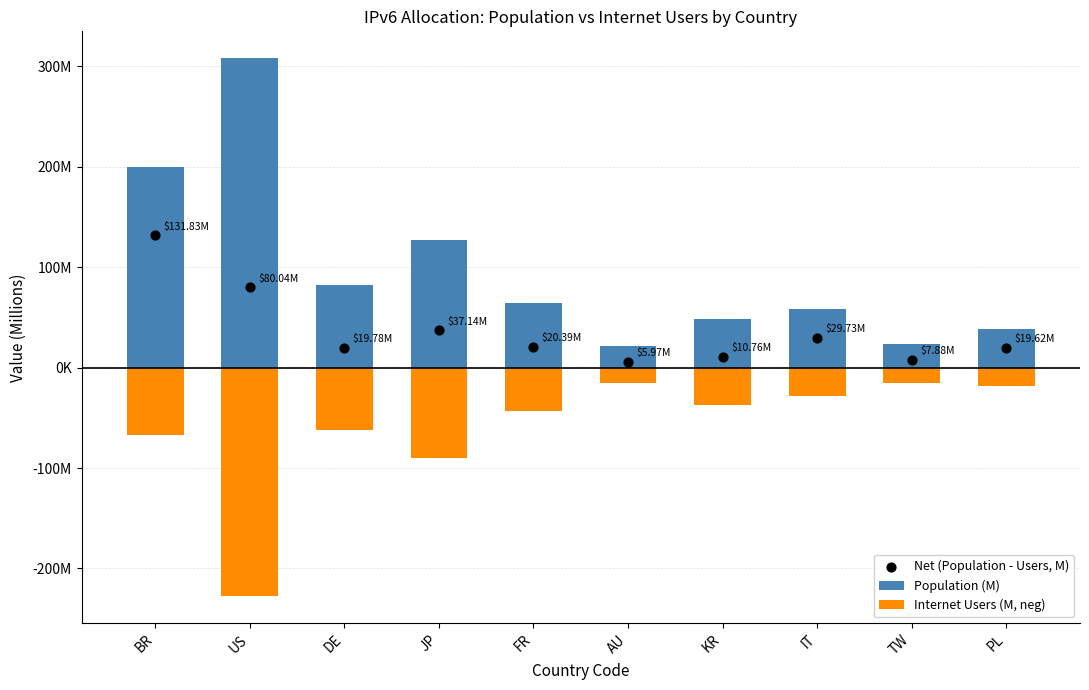

At how many categories does at least one series exceed -58?

10